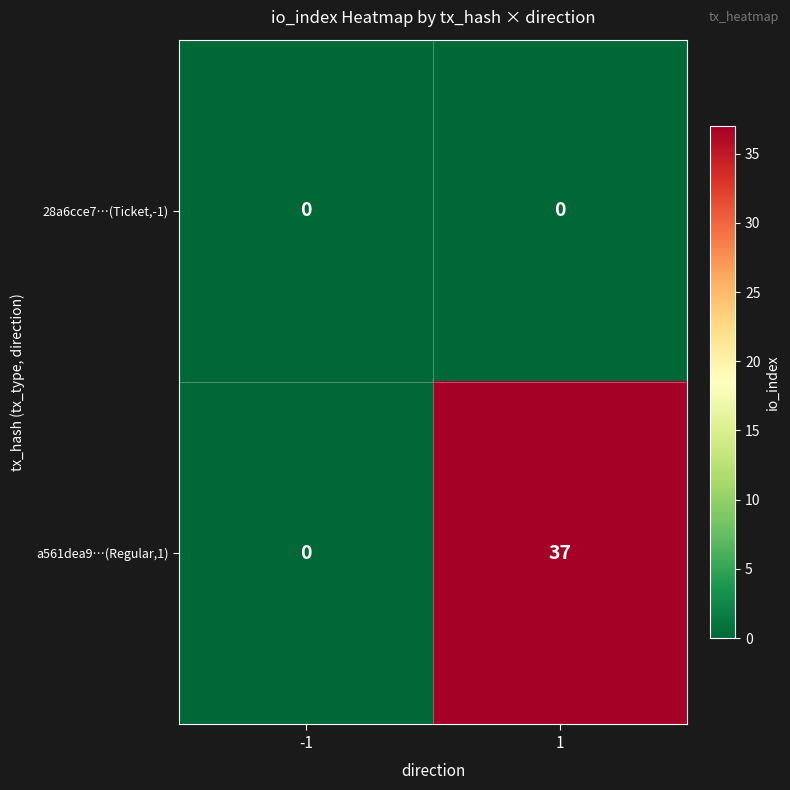

Rank the series at 1 from highest to lowest value.

a561dea9…(Regular,1), 28a6cce7…(Ticket,-1)